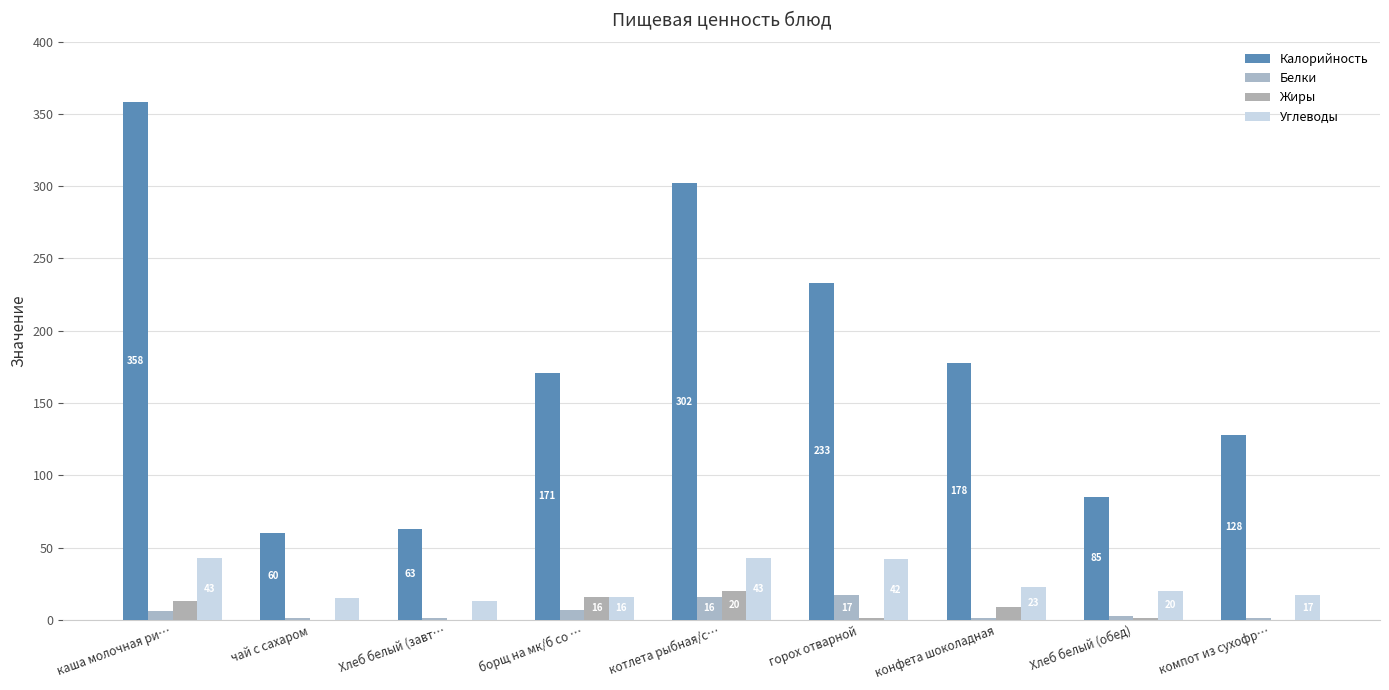

How many groups of bars are there?

9